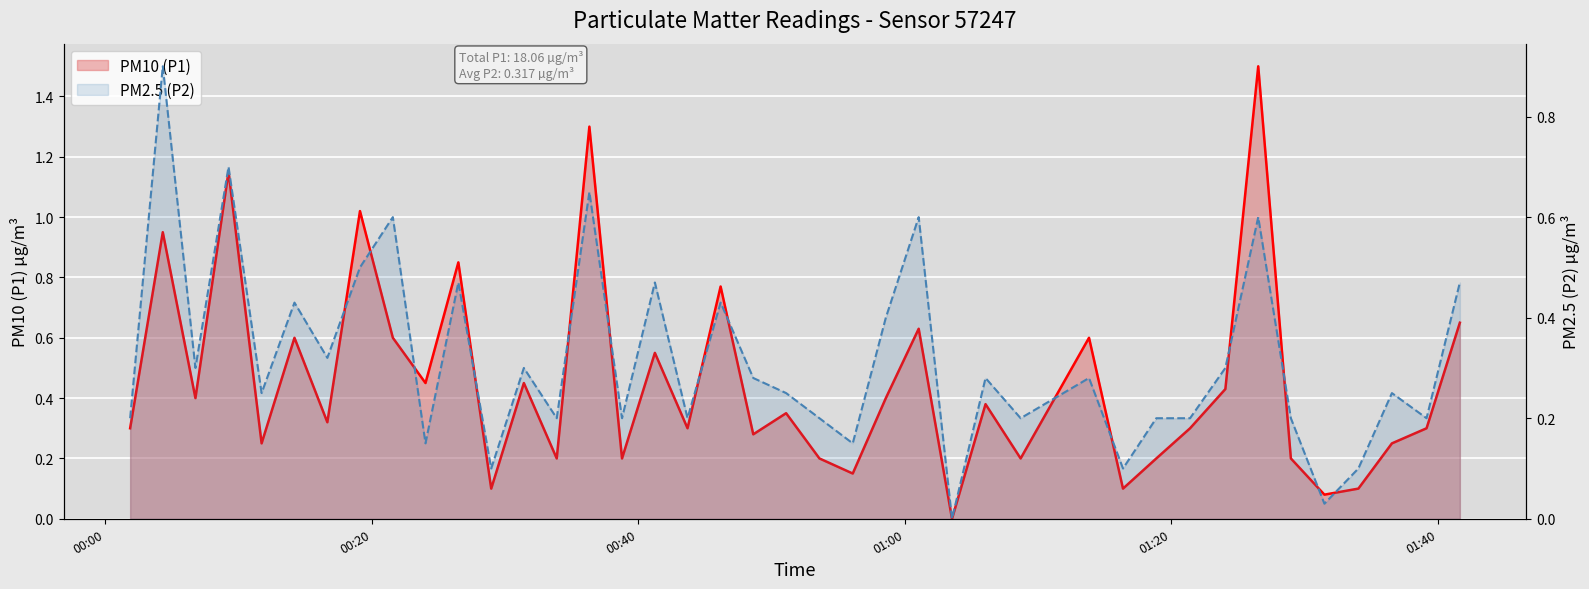

Which series has the largest range (max minus min)?

P1